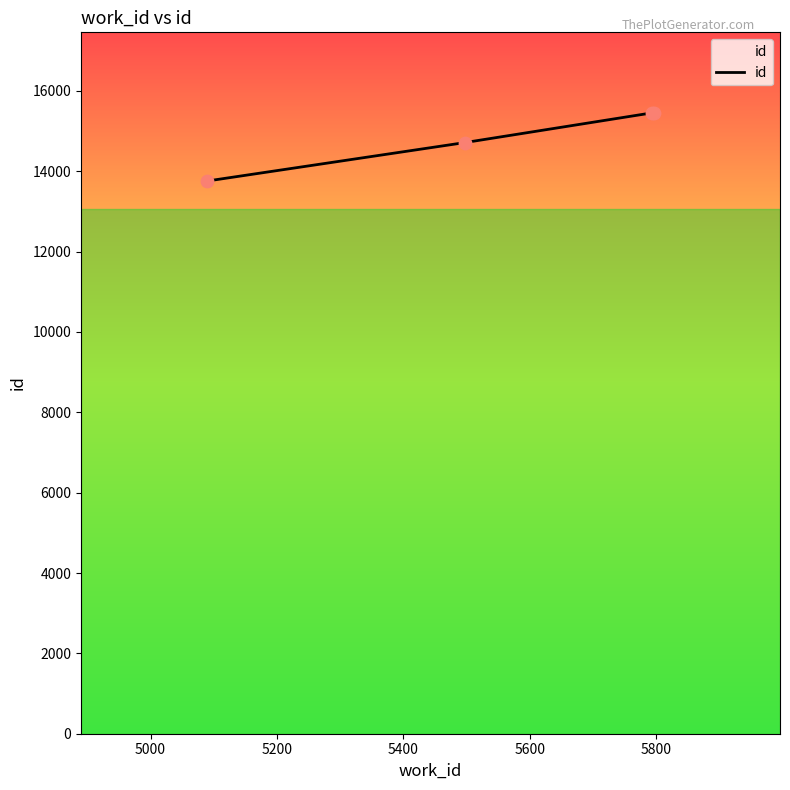

What is the average value?

14846